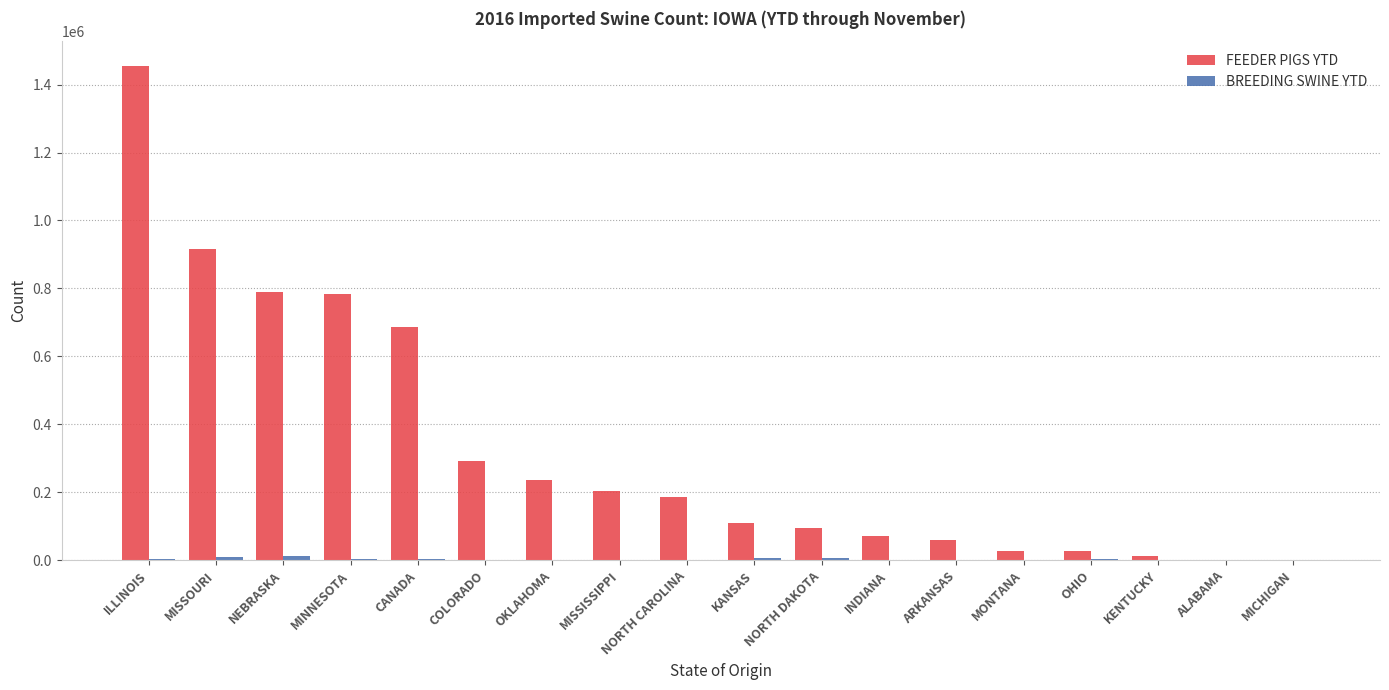

True or false: FEEDER PIGS YTD has a value of 116915 at OKLAHOMA.

False